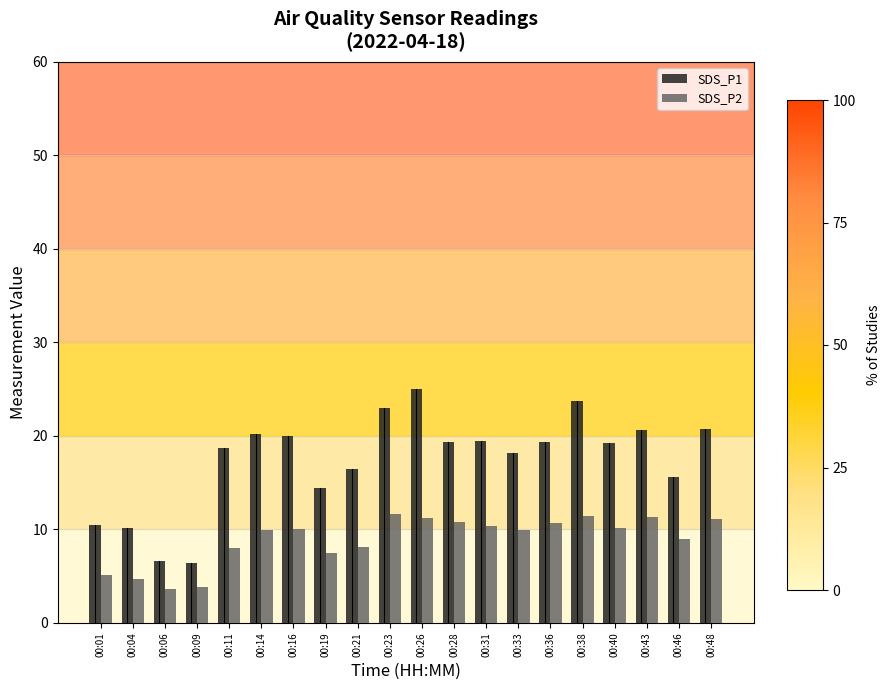

What is the value of the SDS_P2 bar at the 4th from the left?

3.9